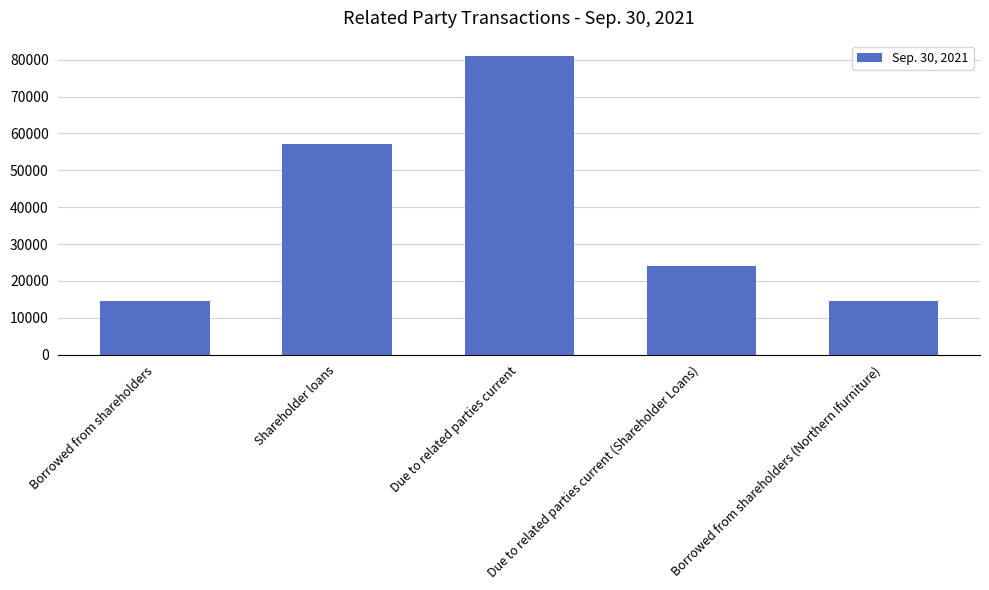

What is the change in value from Borrowed from shareholders to Due to related parties current (Shareholder Loans)?

+9530